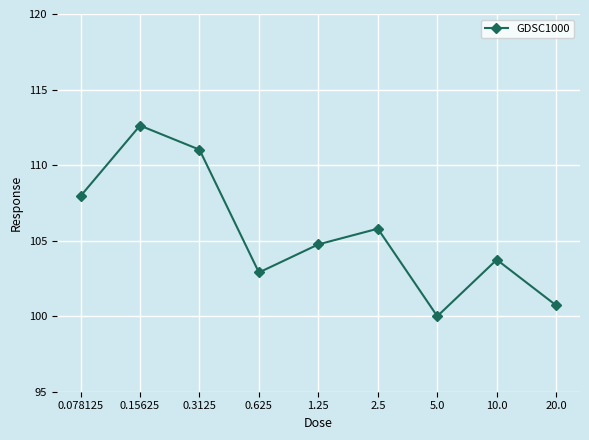

What is the difference between the values at 0.15625 and 10.0?

8.9